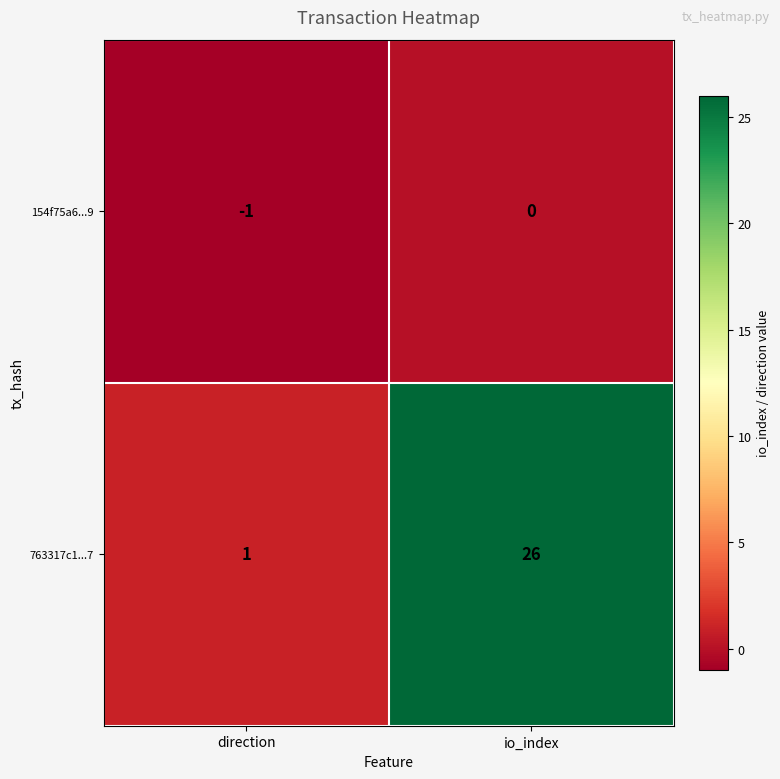

List the series in order of their overall mean, lowest first.

154f75a6...9, 763317c1...7